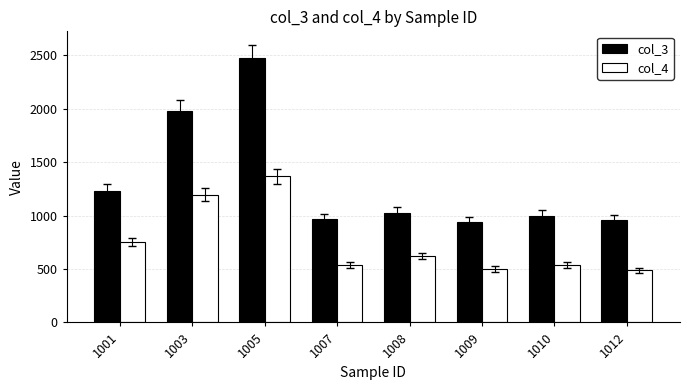

Which series has the largest total across all categories?

col_3